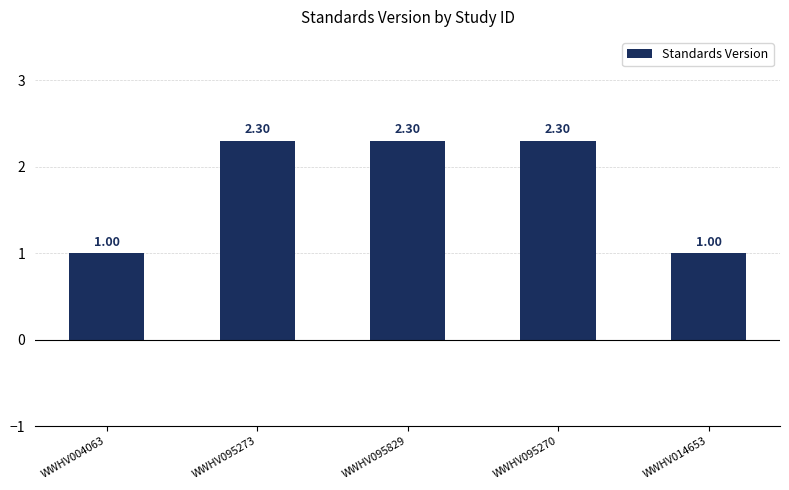

What is the change in value from WWHV004063 to WWHV095273?

+1.3